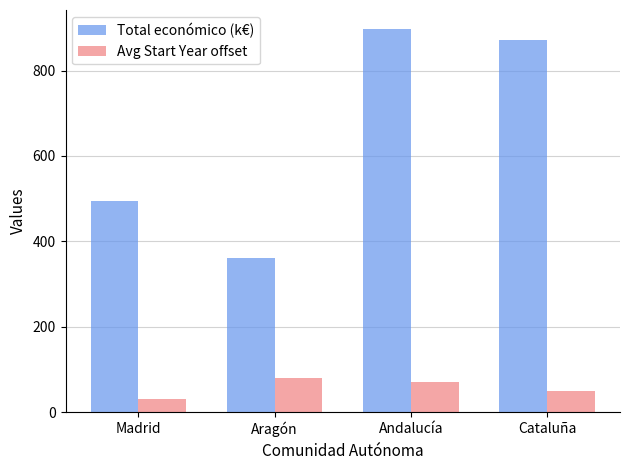

Are the bars horizontal?

No